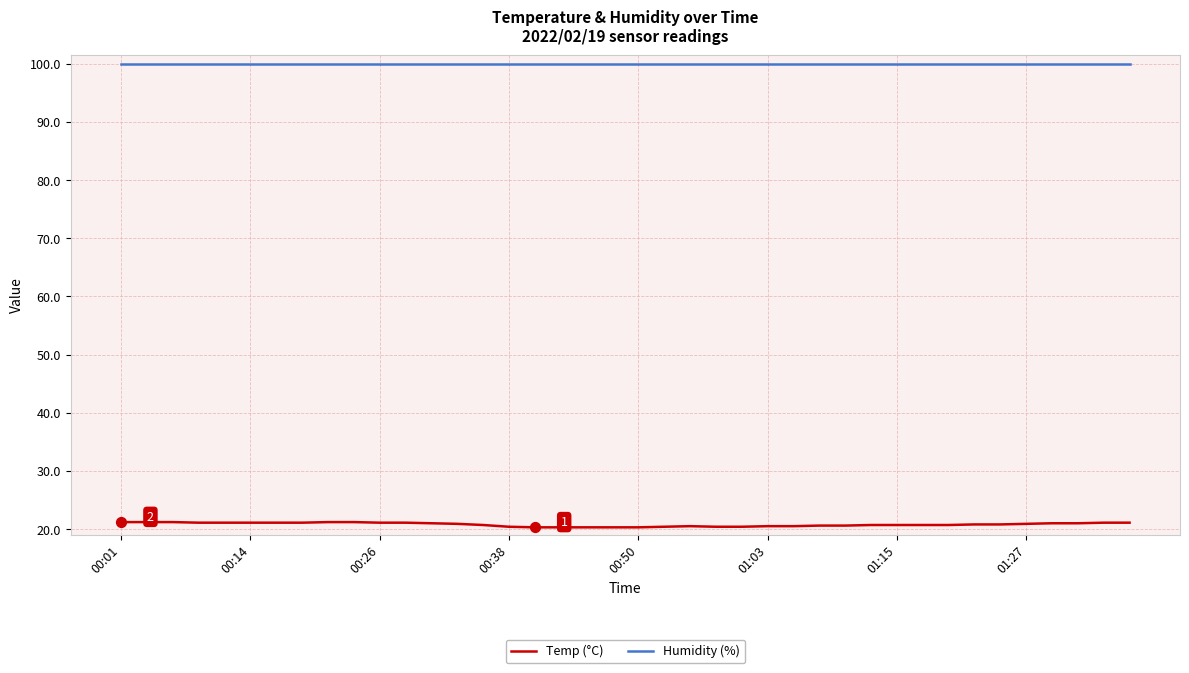

Which series has the largest range (max minus min)?

Temp (°C)